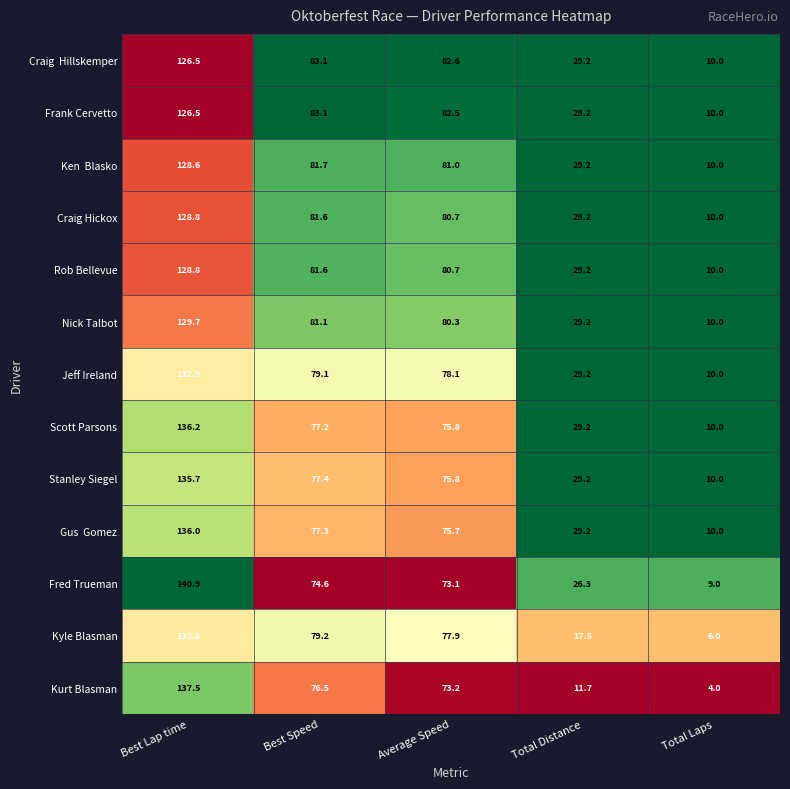

What is the difference between the highest and lowest values at Best Speed?

8.5